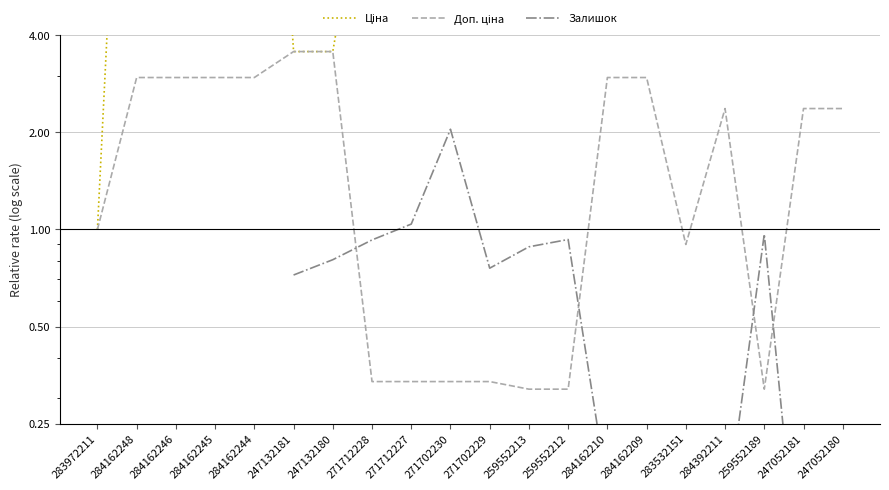

List the series in order of their peak value, highest first.

Ціна, Доп. ціна, Залишок